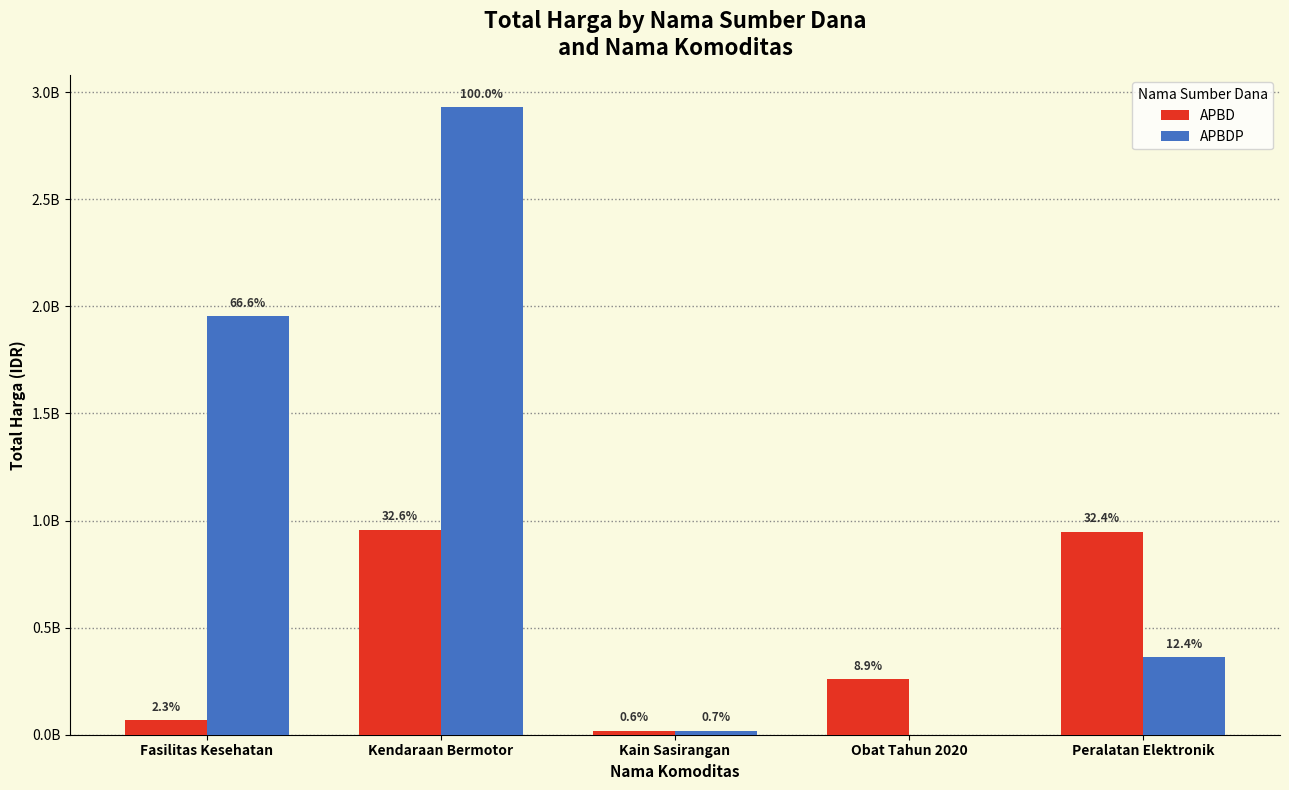

What is the label of the 5th bar from the left?

Peralatan Elektronik